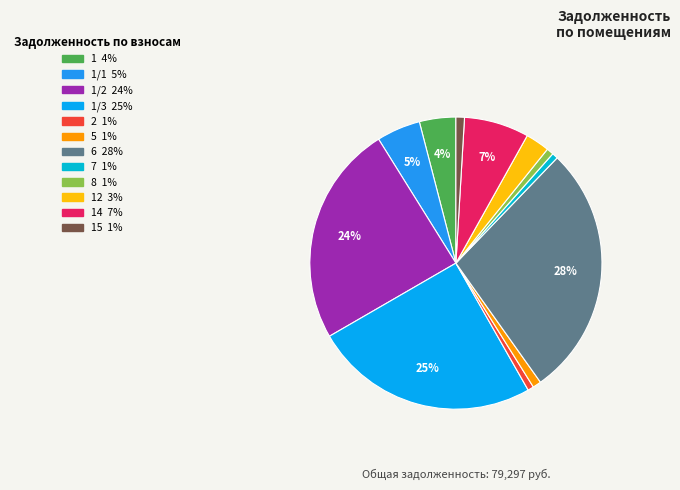

Rank the categories by value from highest to lowest.

6, 1/3, 1/2, 14, 1/1, 1, 12, 15, 5, 8, 2, 7